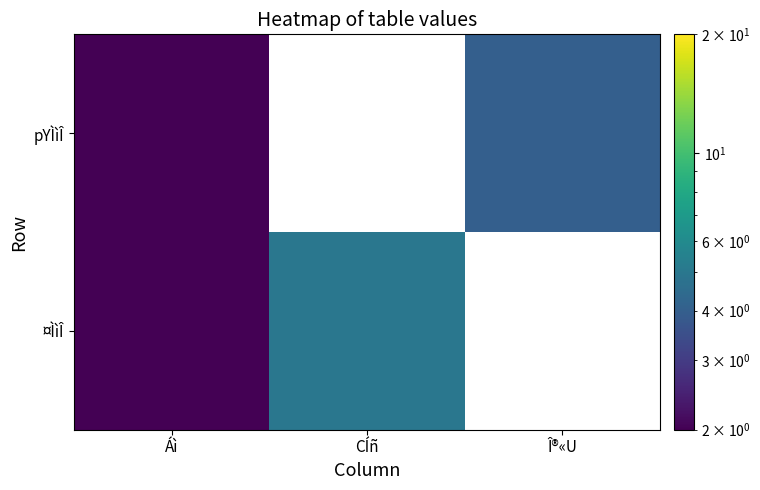

What is the lowest value of the pYÌìÎ series?

2.0